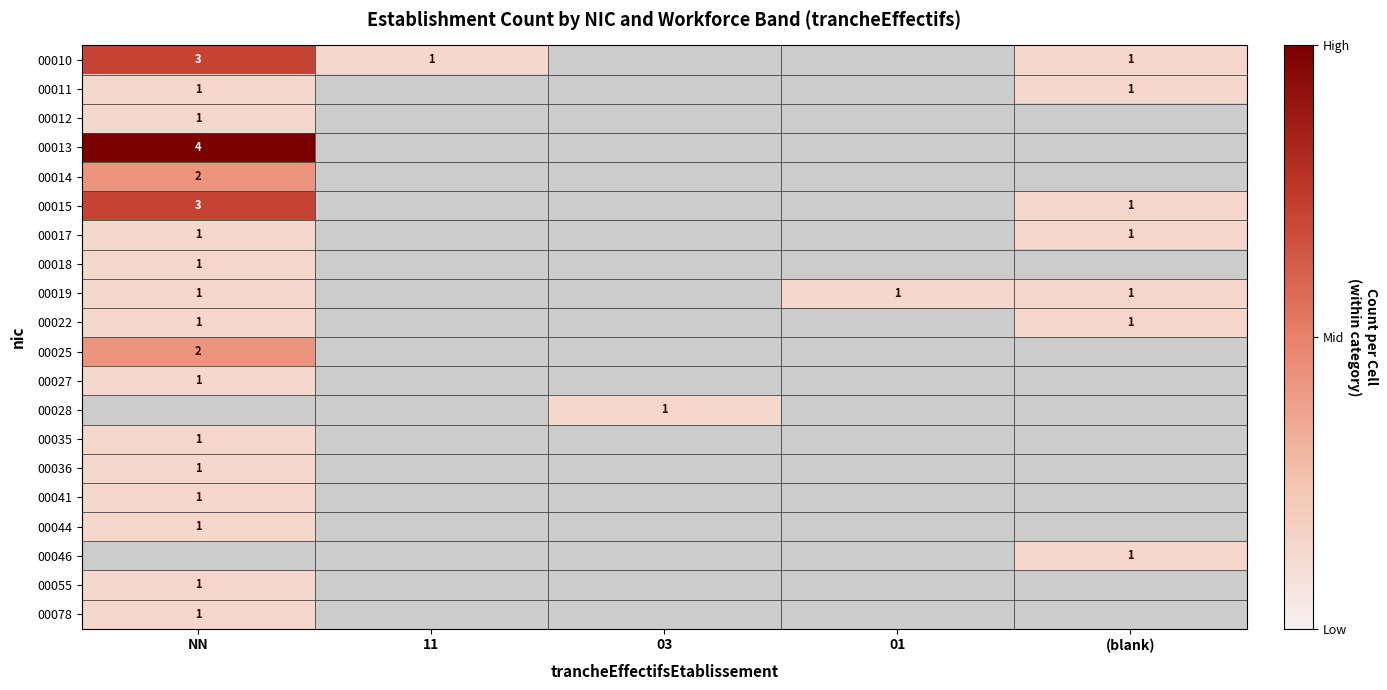

The value of 00010 at NN is 3. True or false?

True